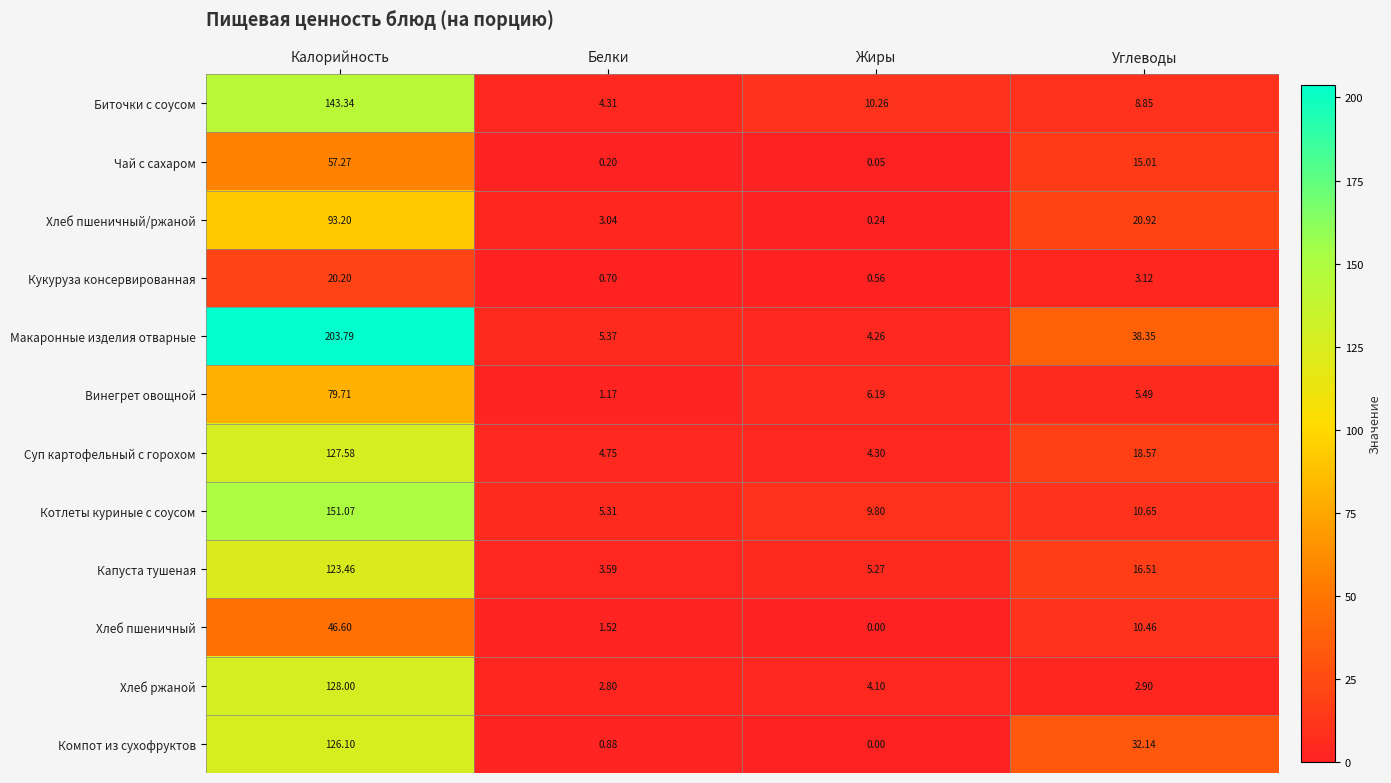

At which category is the sum across all series the highest?

Калорийность